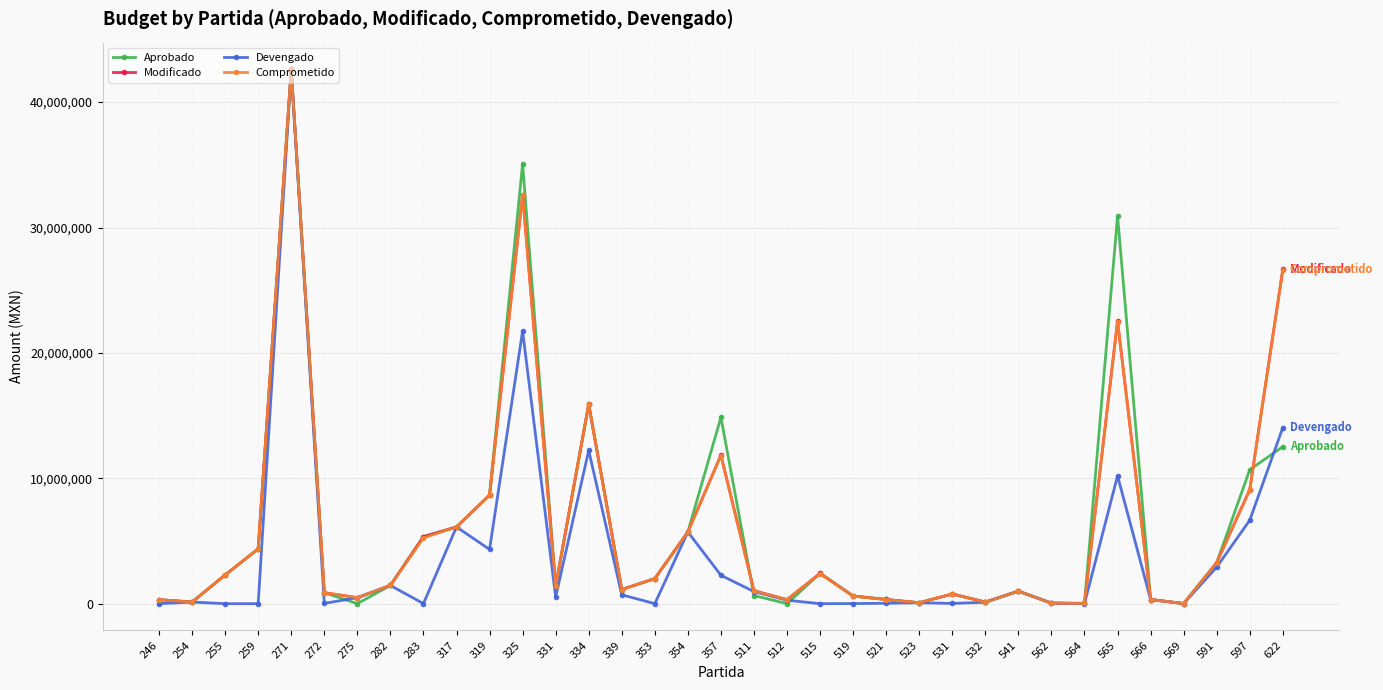

Where is Devengado nearest to the value 21306859?

325